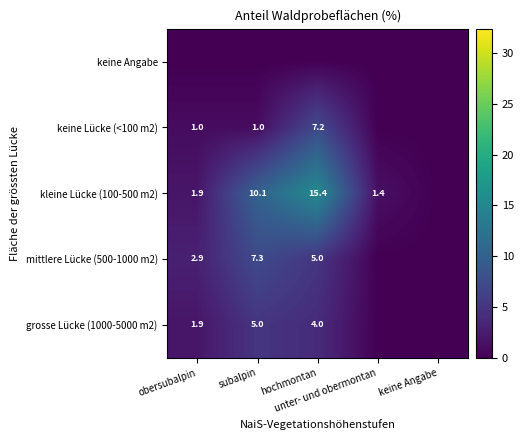

What value does the kleine Lücke (100-500 m2) series have at unter- und obermontan?

1.4